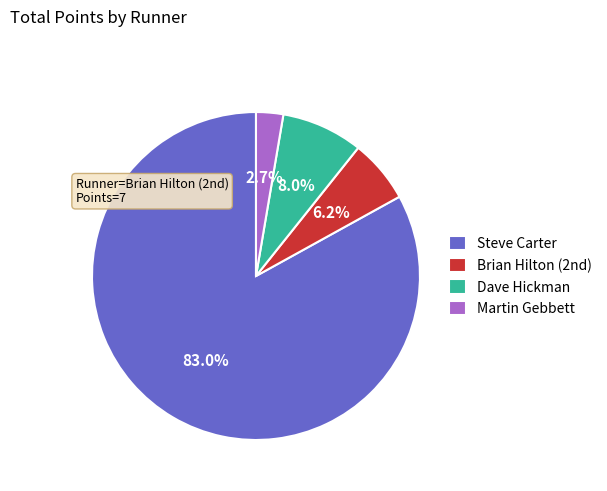

To the nearest percent, what is the average slice percentage?

25%